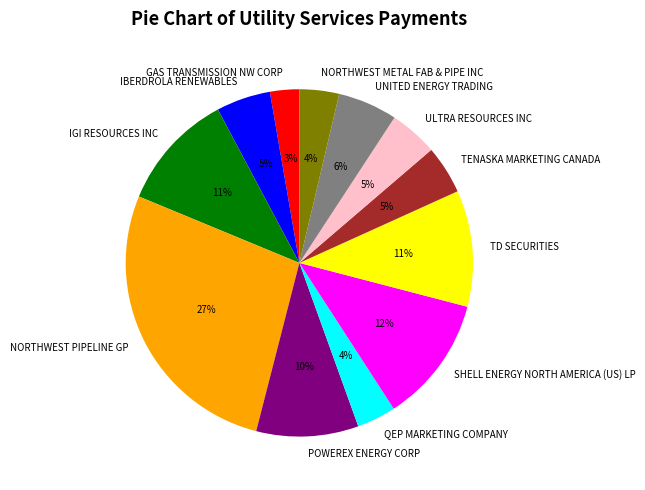

Is GAS TRANSMISSION NW CORP the majority of the pie?

No